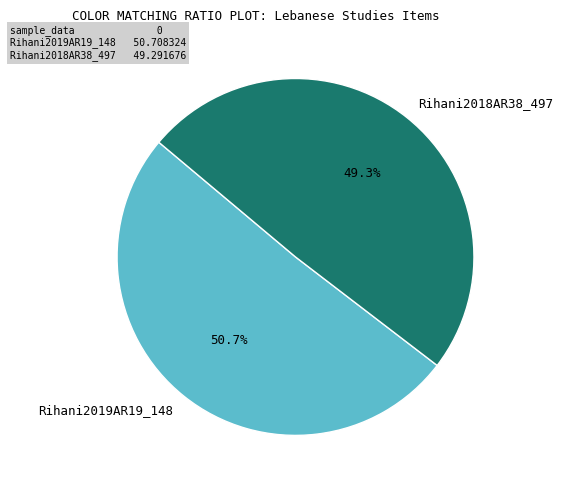

To the nearest percent, what is the combined percentage of Rihani2018AR38_497 and Rihani2019AR19_148?

100%